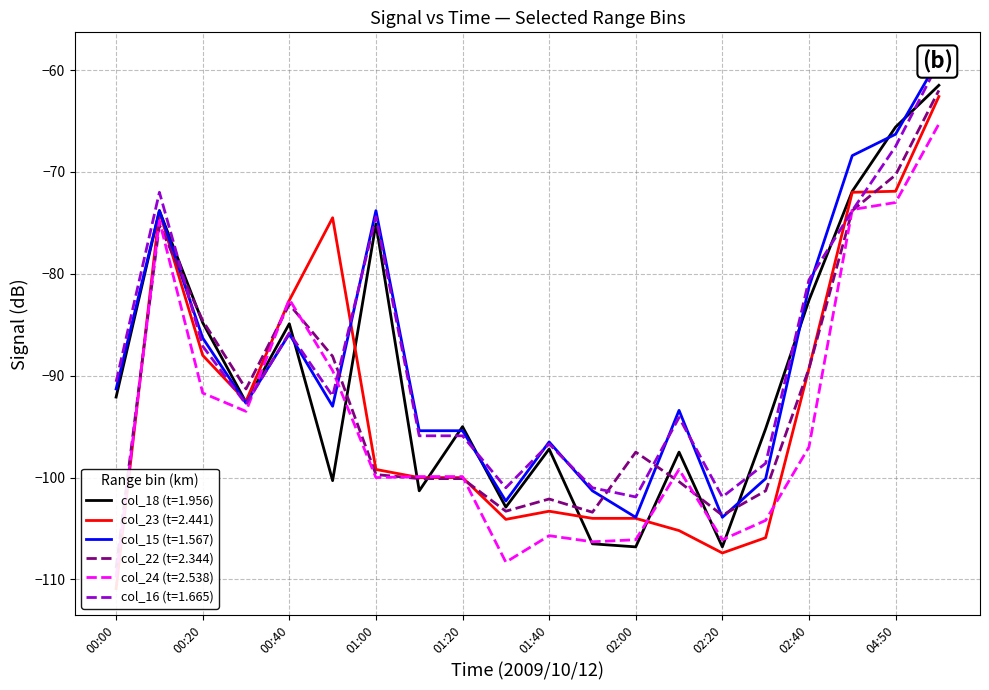

What are all the series names shown in the legend?

col_18, col_23, col_15, col_22, col_24, col_16